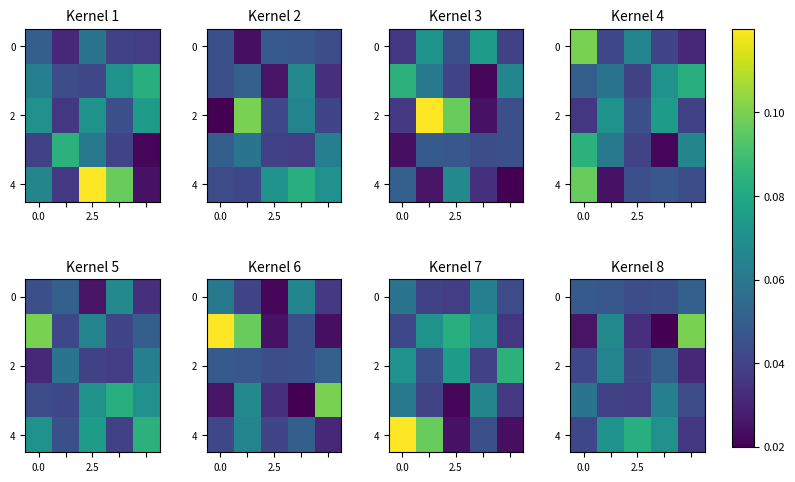

What is the sum of all 4 values?

2.0